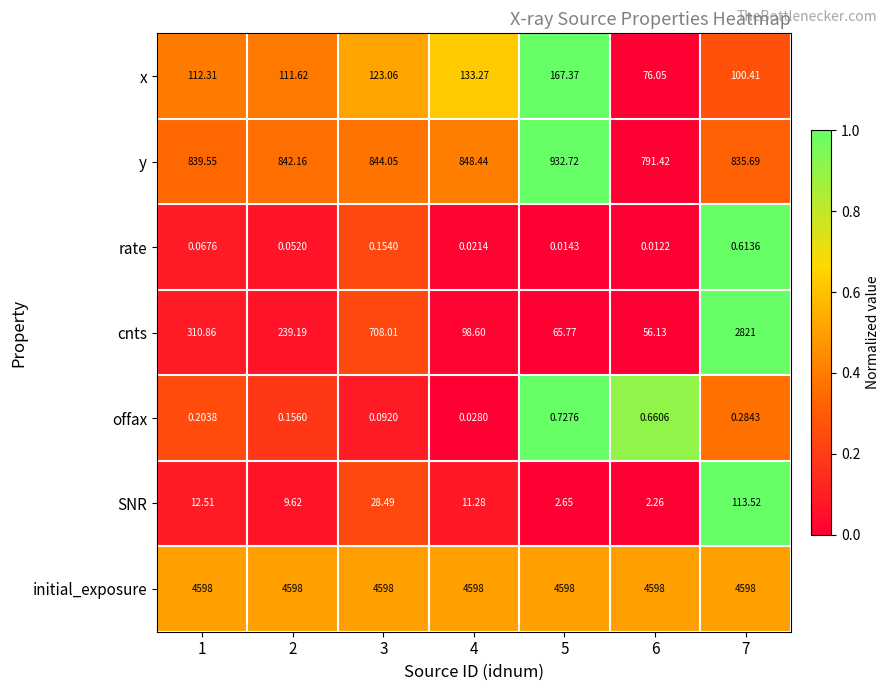

Which series has the widest spread of values?

cnts